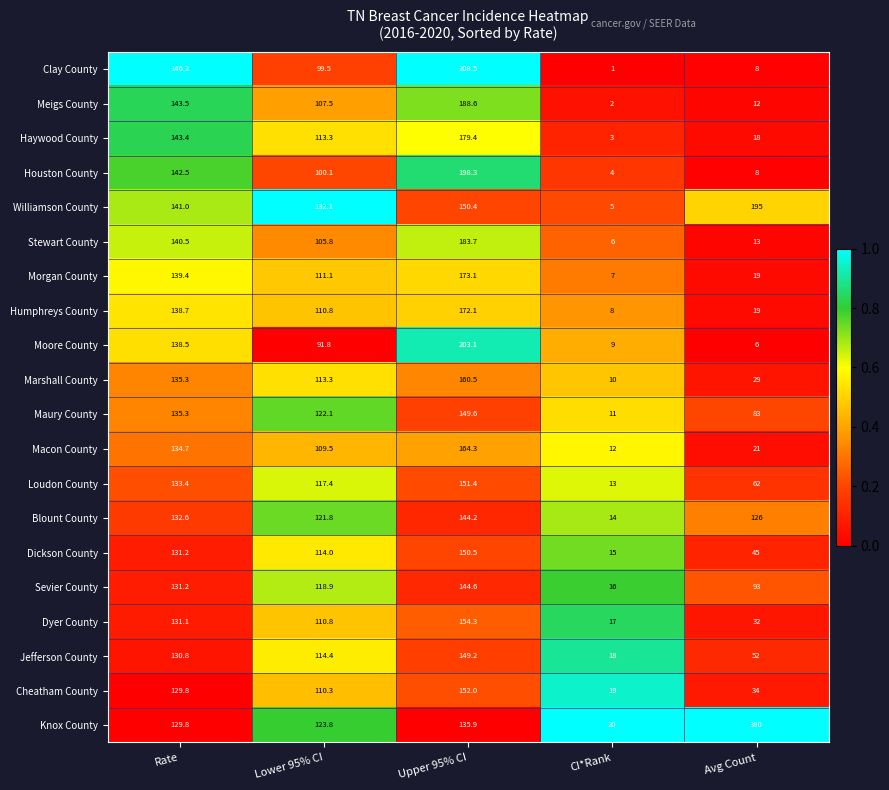

The Dyer County series shows 22.5 at CI*Rank. True or false?

False